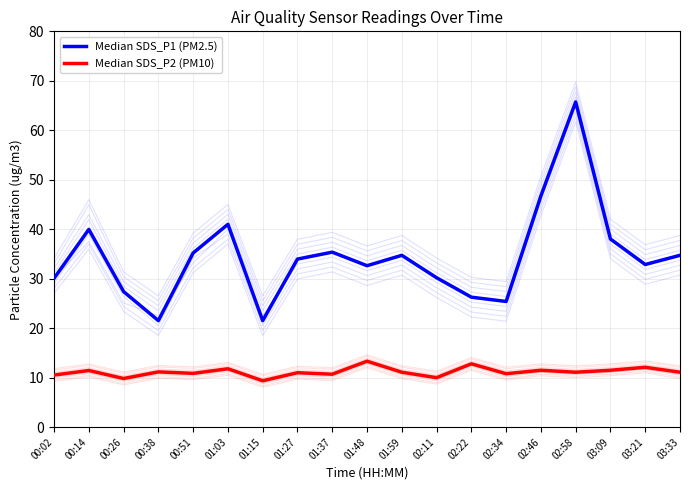

True or false: Median SDS_P1 (PM2.5) has more than 0 points higher than both neighbors.

True